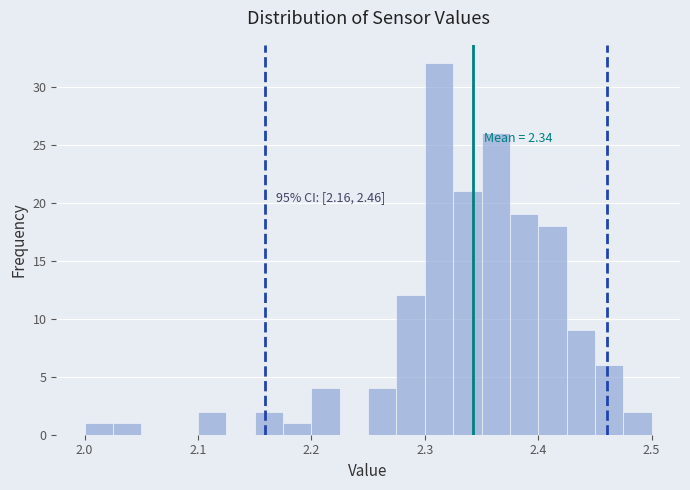

Read against the x-axis, roughly where is the centre of the tallest bar?

2.31